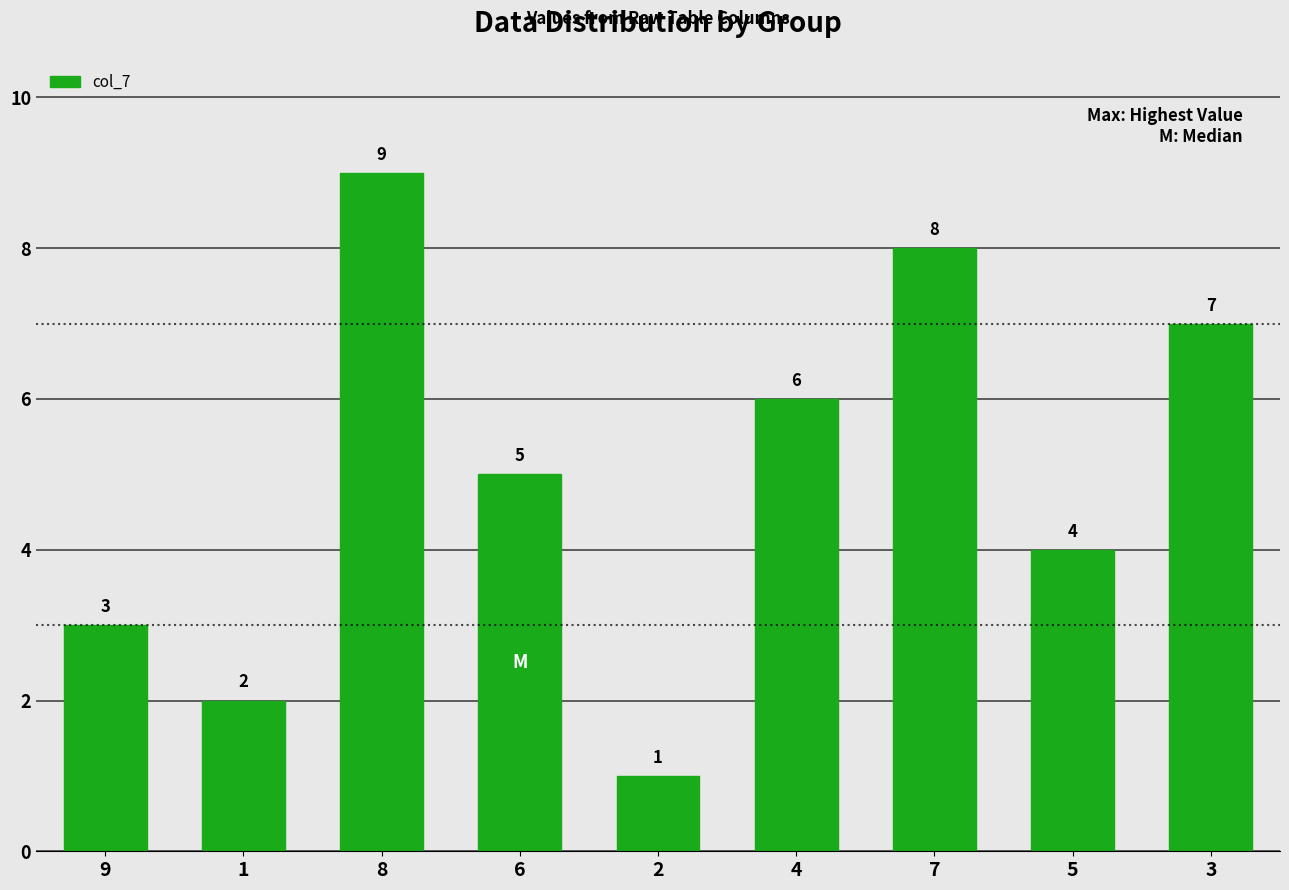

The chart shows a value of 10 at 4. True or false?

False